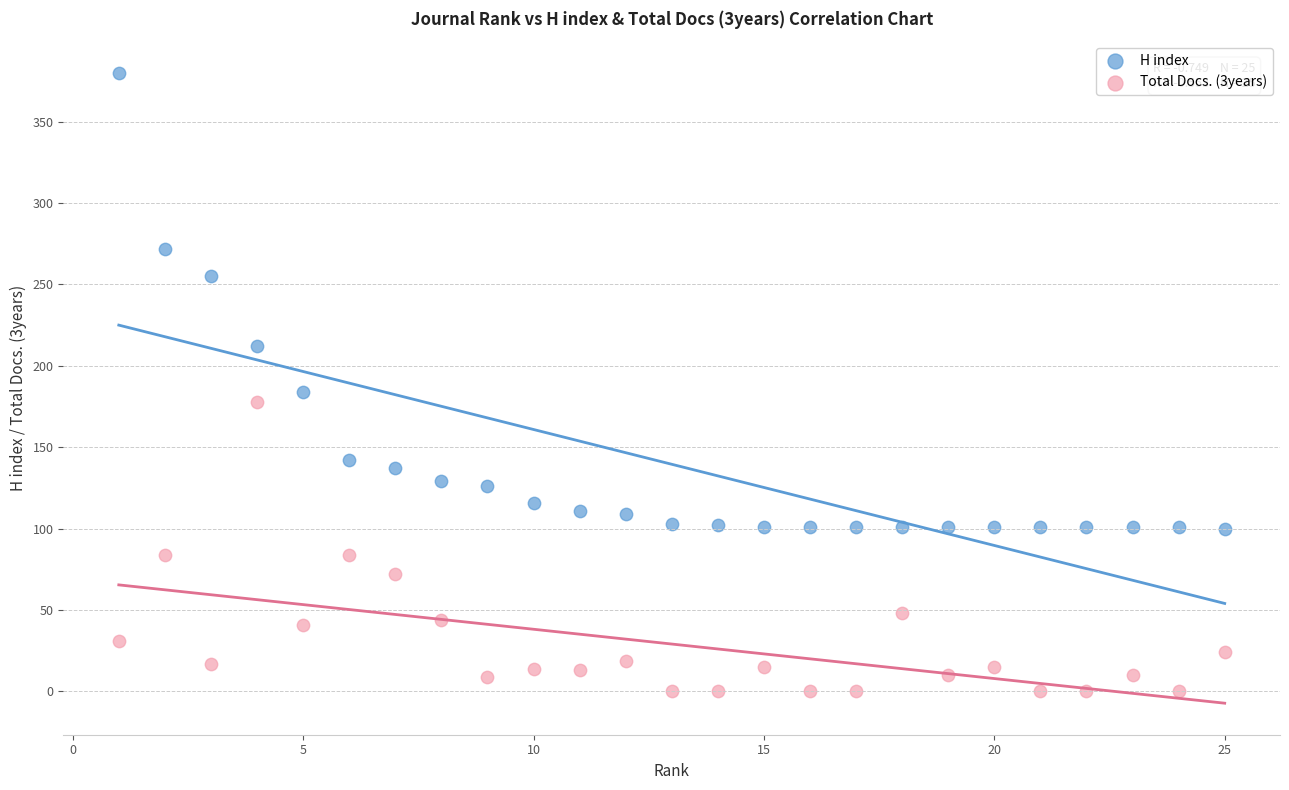

Across all series, what Y value is closest to 190?

184